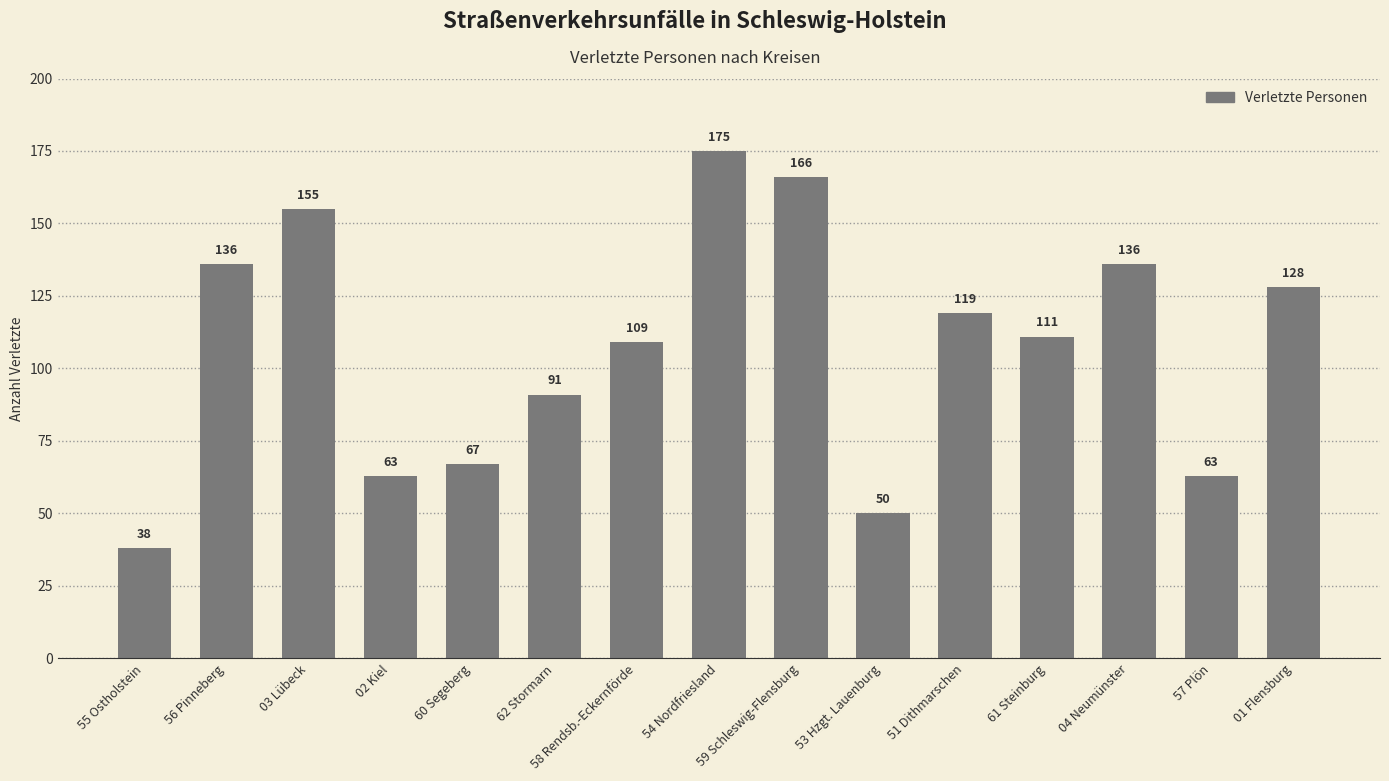

What position from the right is 62 Stormarn?

10